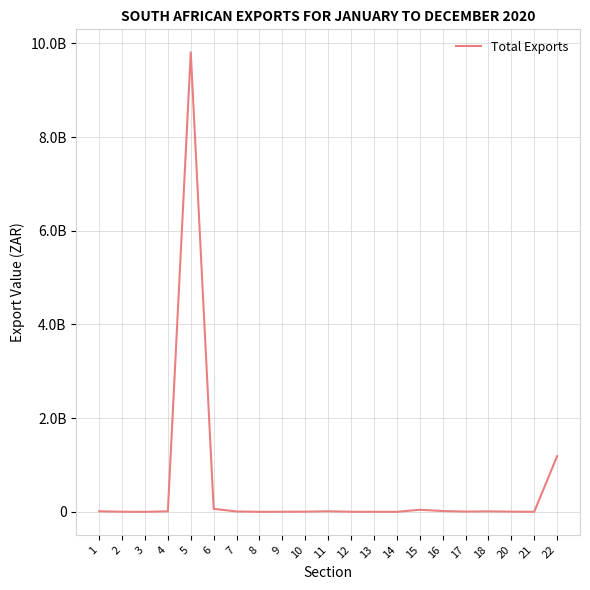

Does the chart display data point markers on the line(s)?

No